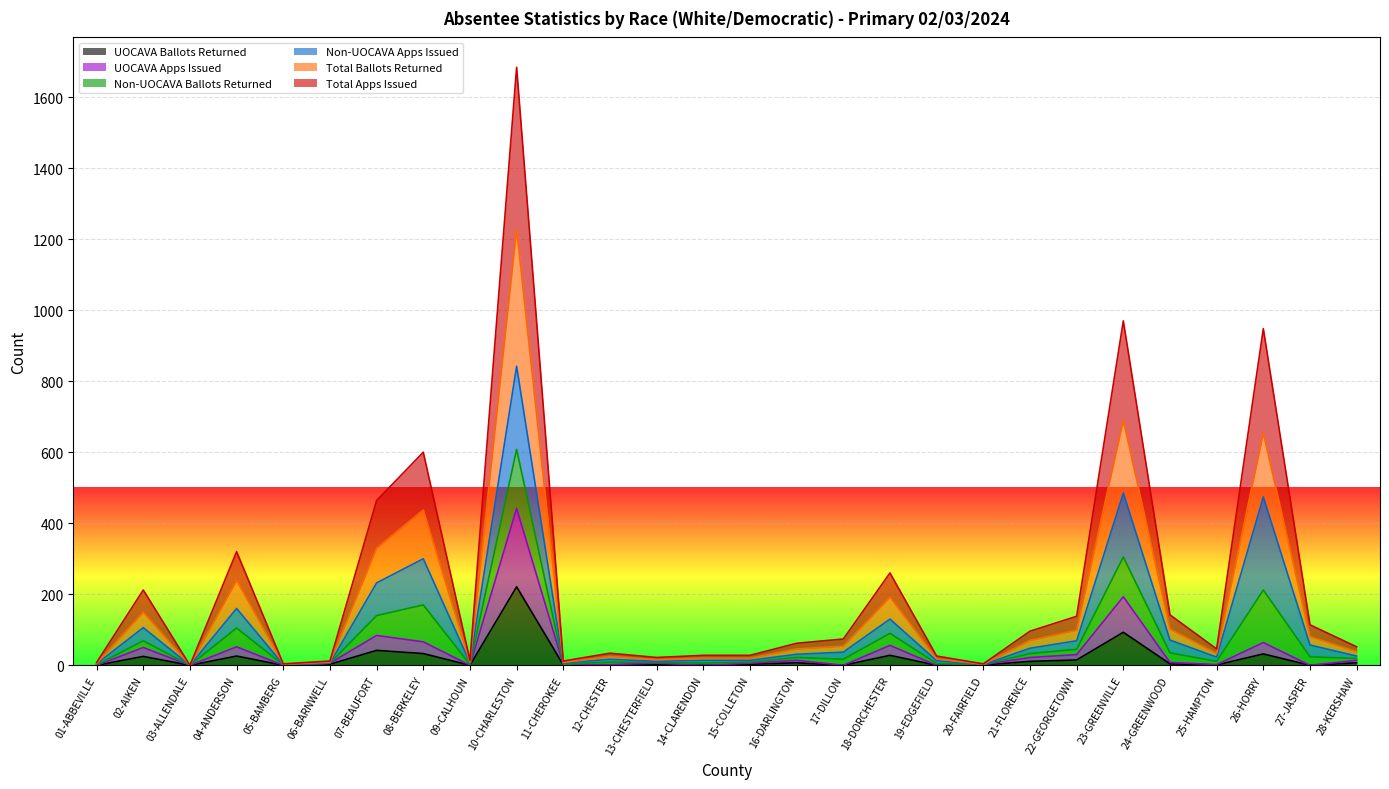

What is the difference between the Total Ballots Returned values at 18-DORCHESTER and 05-BAMBERG?

189